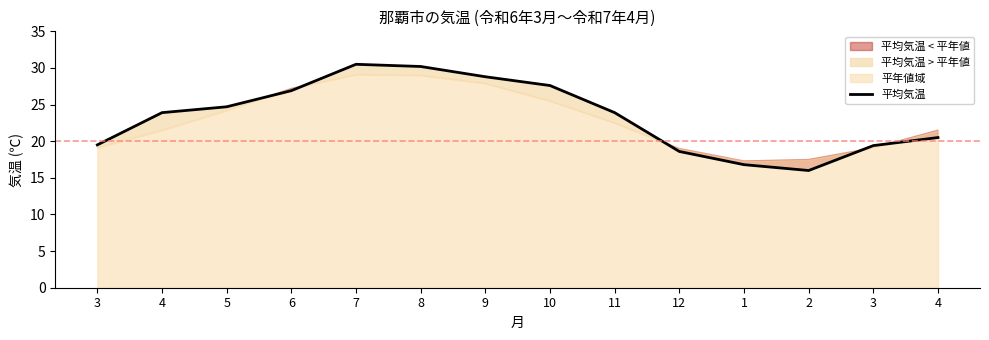

What is the difference between the maximum and minimum values?

14.5